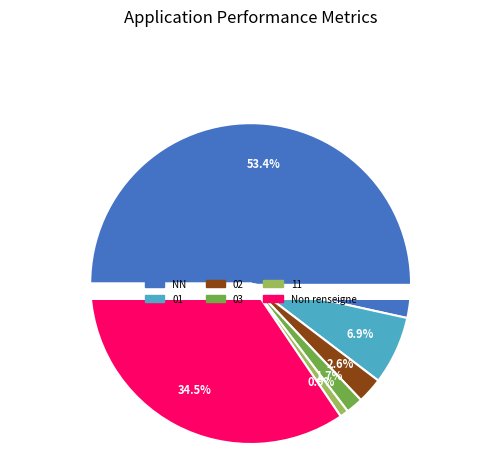

How many segments does this pie chart have?

6